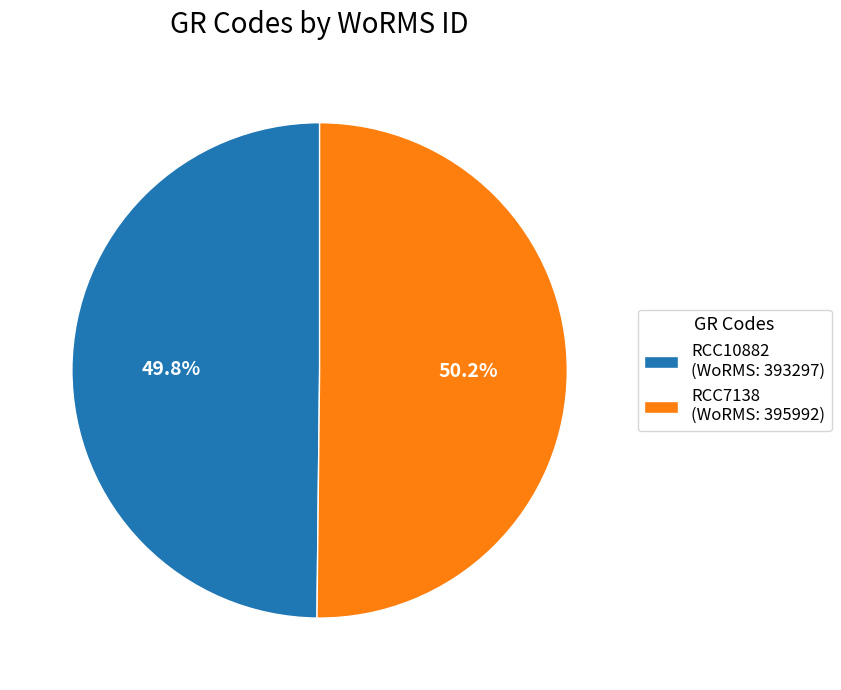

Is it true that RCC10882 is 50% of the pie?

True